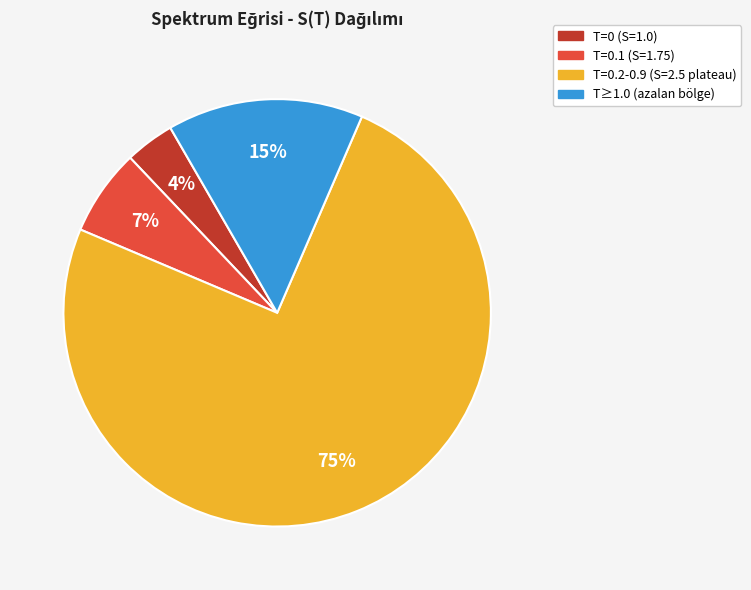

Is there any slice that represents more than half of the pie?

Yes